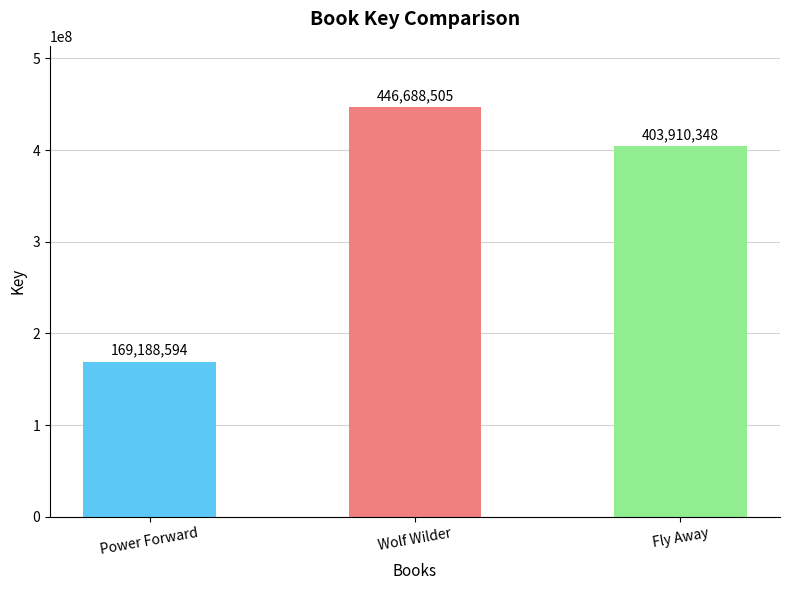

What is the change in value from Power Forward to Fly Away?

+234721754